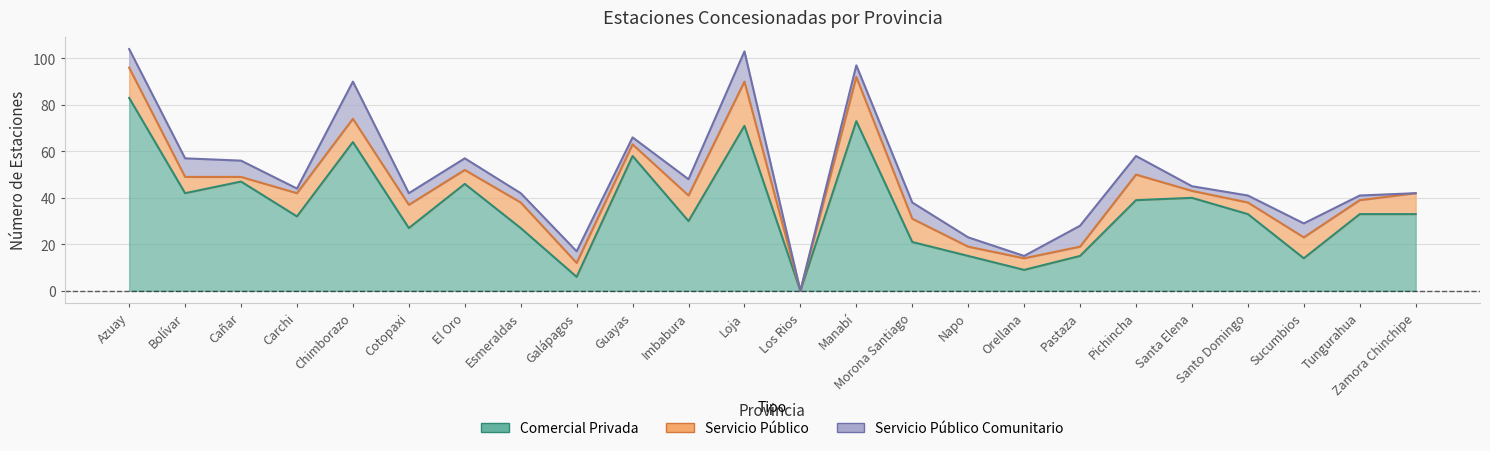

What is the maximum value shown in the chart?

83